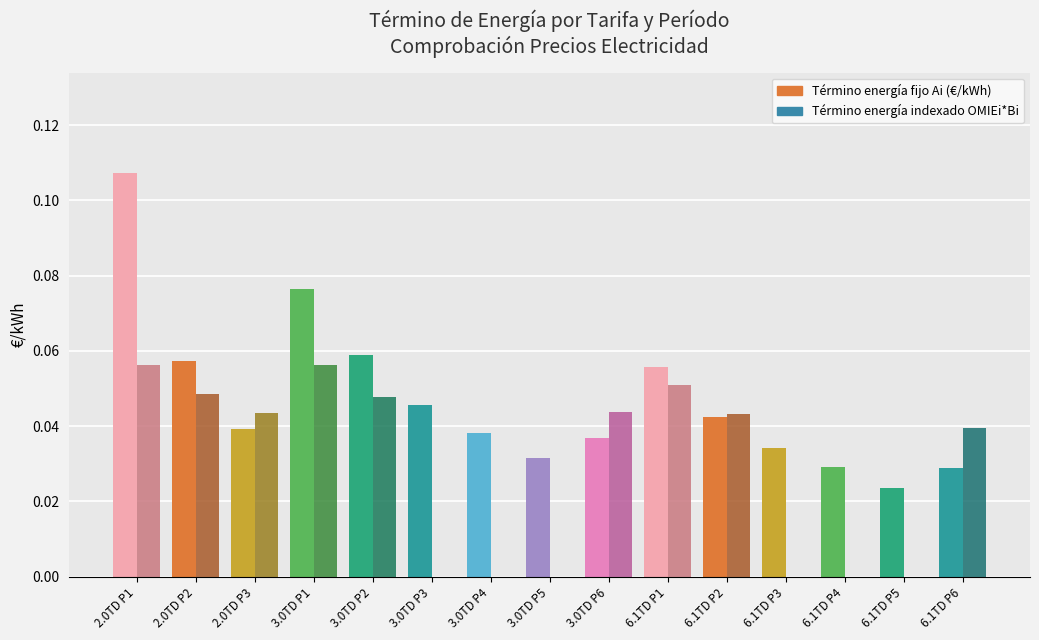

True or false: Término energía fijo Ai (€/kWh) has a value of 0.1 at 3.0TD P4.

False